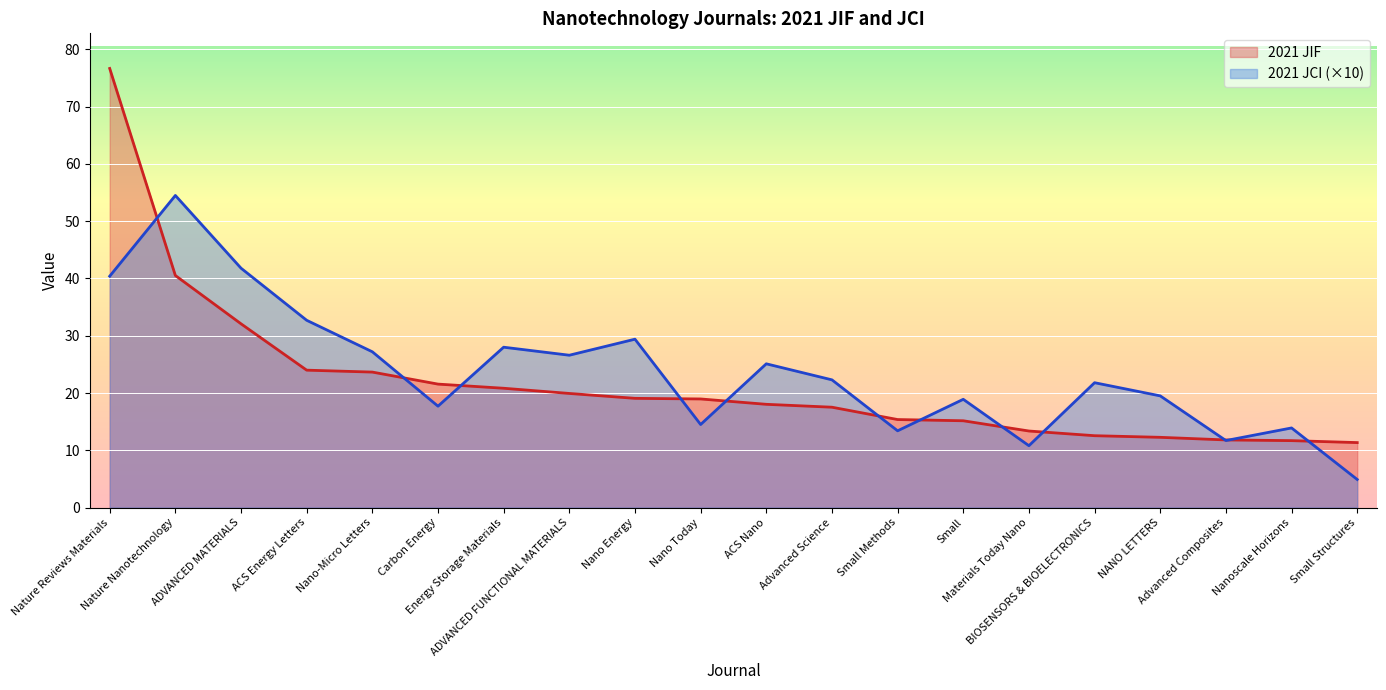

Reading left to right, transcribe all the data shown in this chart.

2021 JIF: Nature Reviews Materials=76.7	Nature Nanotechnology=40.5	ADVANCED MATERIALS=32.1	ACS Energy Letters=24.0	Nano-Micro Letters=23.7	Carbon Energy=21.6	Energy Storage Materials=20.8	ADVANCED FUNCTIONAL MATERIALS=19.9	Nano Energy=19.1	Nano Today=19.0	ACS Nano=18.0	Advanced Science=17.5	Small Methods=15.4	Small=15.2	Materials Today Nano=13.4	BIOSENSORS & BIOELECTRONICS=12.5	NANO LETTERS=12.3	Advanced Composites=11.8	Nanoscale Horizons=11.7	Small Structures=11.3
2021 JCI: Nature Reviews Materials=40.4	Nature Nanotechnology=54.5	ADVANCED MATERIALS=41.8	ACS Energy Letters=32.7	Nano-Micro Letters=27.2	Carbon Energy=17.7	Energy Storage Materials=28.0	ADVANCED FUNCTIONAL MATERIALS=26.6	Nano Energy=29.4	Nano Today=14.5	ACS Nano=25.1	Advanced Science=22.3	Small Methods=13.4	Small=18.9	Materials Today Nano=10.8	BIOSENSORS & BIOELECTRONICS=21.8	NANO LETTERS=19.5	Advanced Composites=11.7	Nanoscale Horizons=13.9	Small Structures=4.9